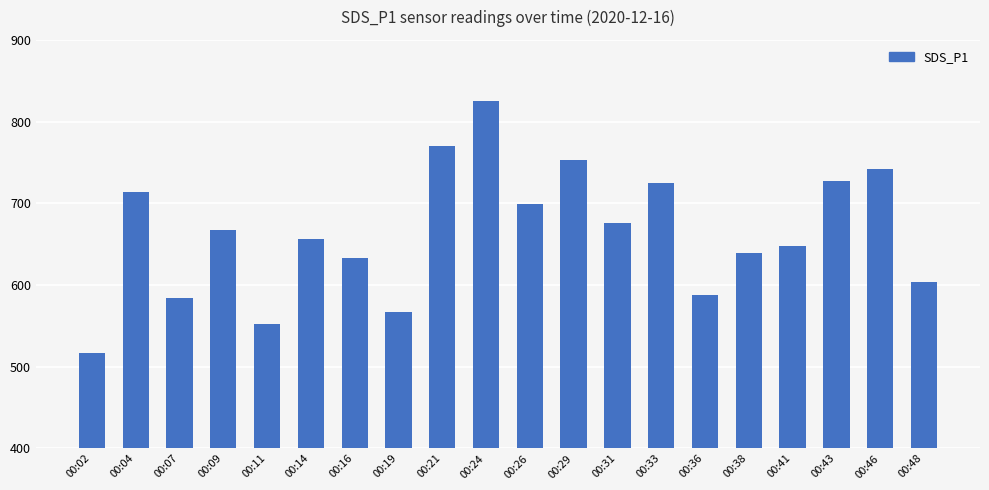

What is the minimum value shown in the chart?

516.7